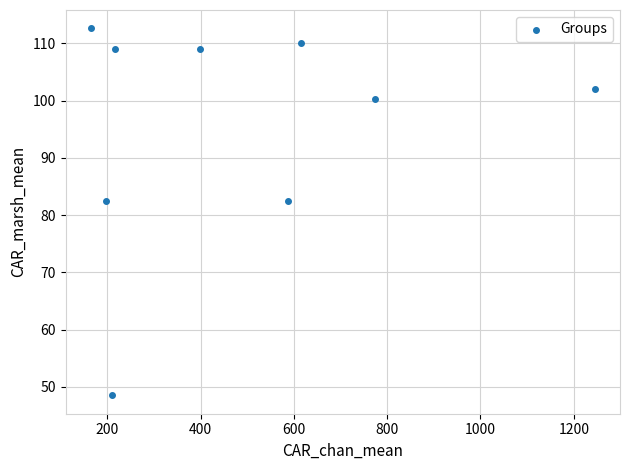

What is the range of X values (max minus min)?

1080.4